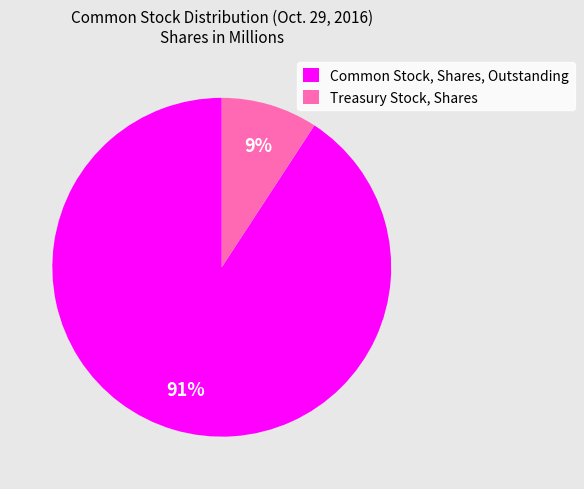

Is the sum of Treasury Stock, Shares and Common Stock, Shares, Outstanding greater than half?

Yes